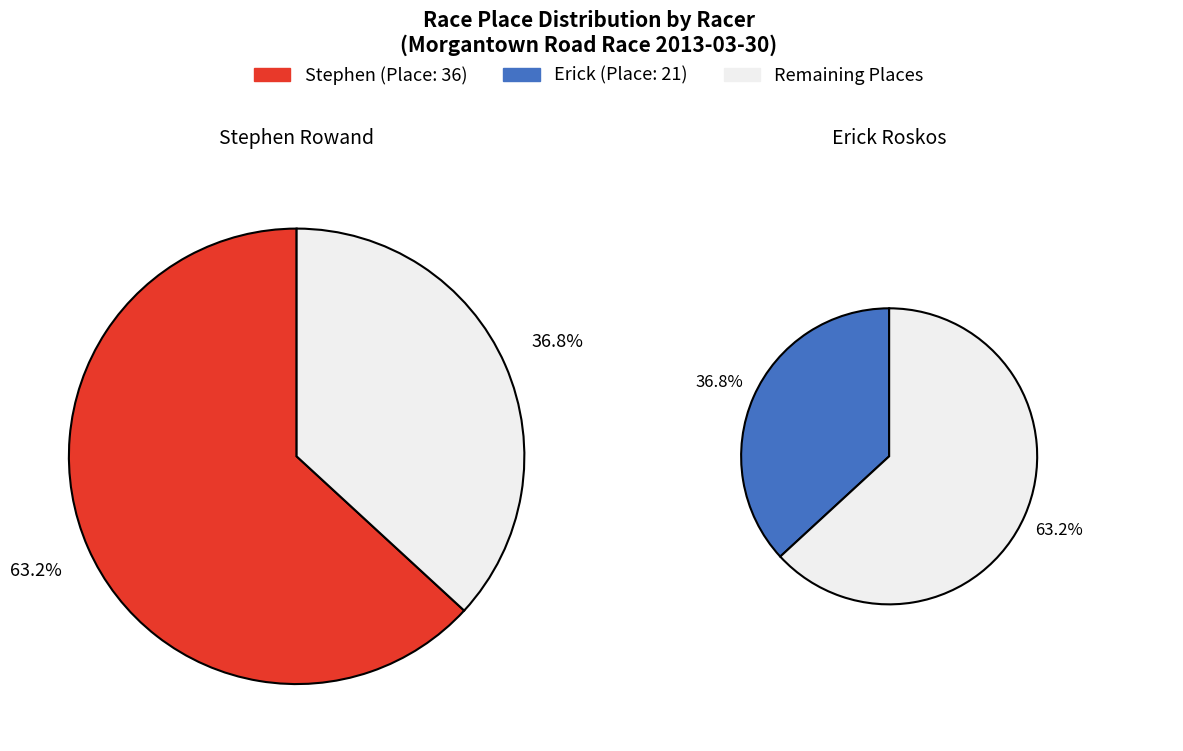

How many segments does this pie chart have?

2